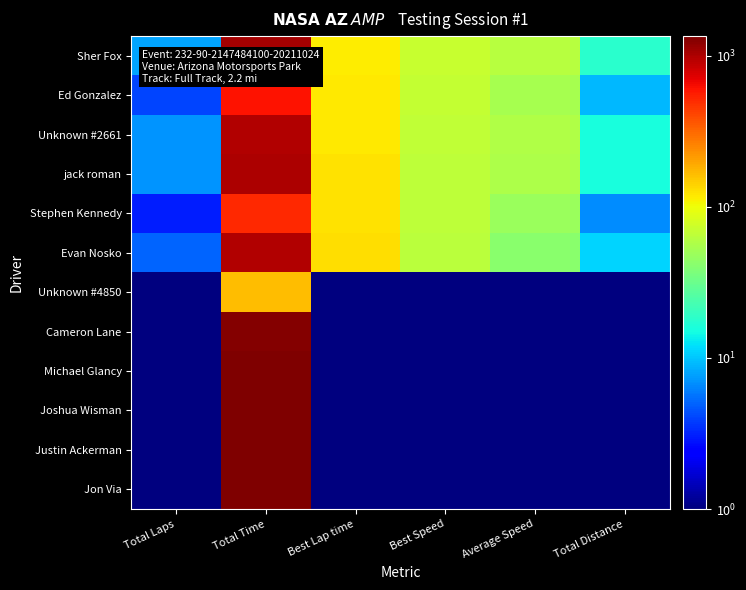

Rank the series by their maximum value, from highest to lowest.

Jon Via, Justin Ackerman, Joshua Wisman, Michael Glancy, Cameron Lane, Sher Fox, jack roman, Unknown #2661, Evan Nosko, Ed Gonzalez, Stephen Kennedy, Unknown #4850